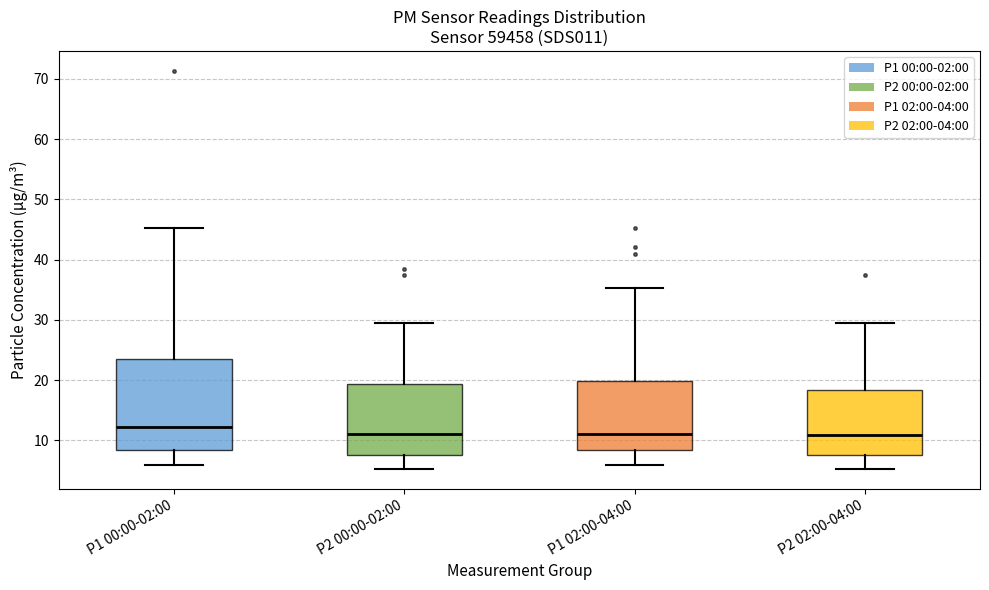

Reading left to right, read every box against the y-axis: the position of its median line, the range the box covers, and the ends of its whiskers. The values are not printed on the chart, so give them approximately, as read against the axis.

P1 00:00-02:00: median 12, box 8 to 23, whiskers 6 to 45
P2 00:00-02:00: median 11, box 8 to 19, whiskers 5 to 30
P1 02:00-04:00: median 11, box 8 to 20, whiskers 6 to 35
P2 02:00-04:00: median 11, box 8 to 18, whiskers 5 to 30